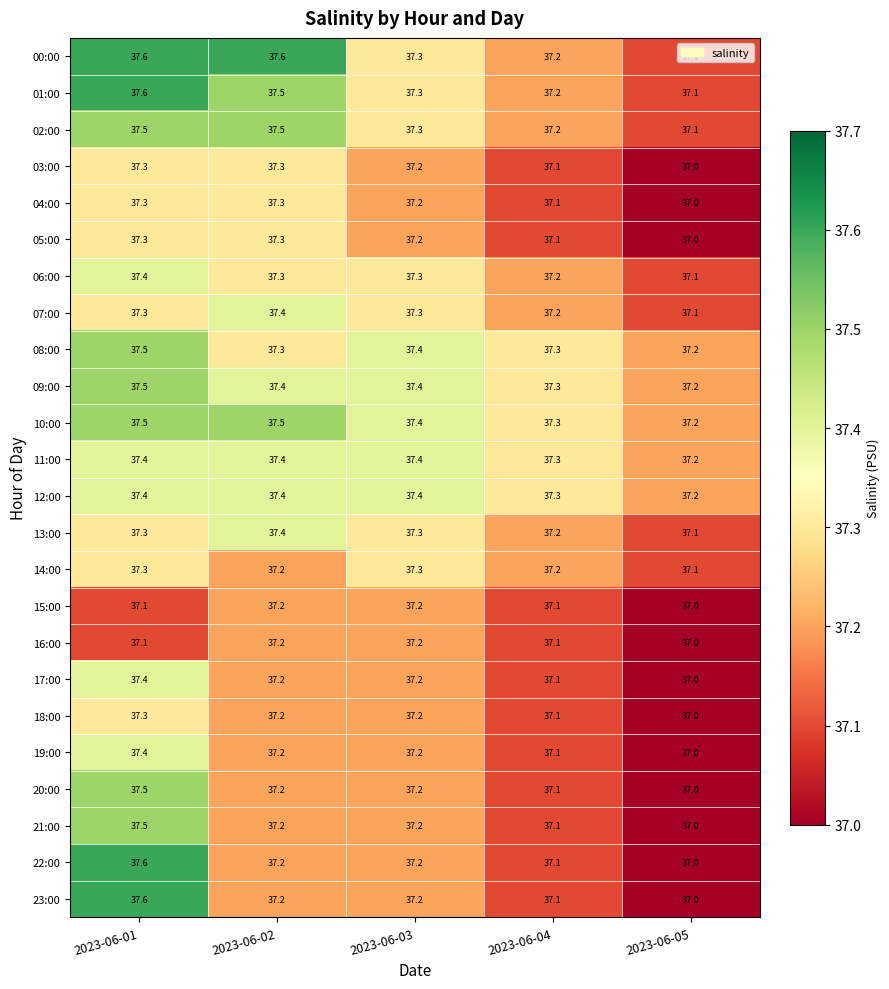

The value of 02:00 at 2023-06-02 is 37.5. True or false?

True